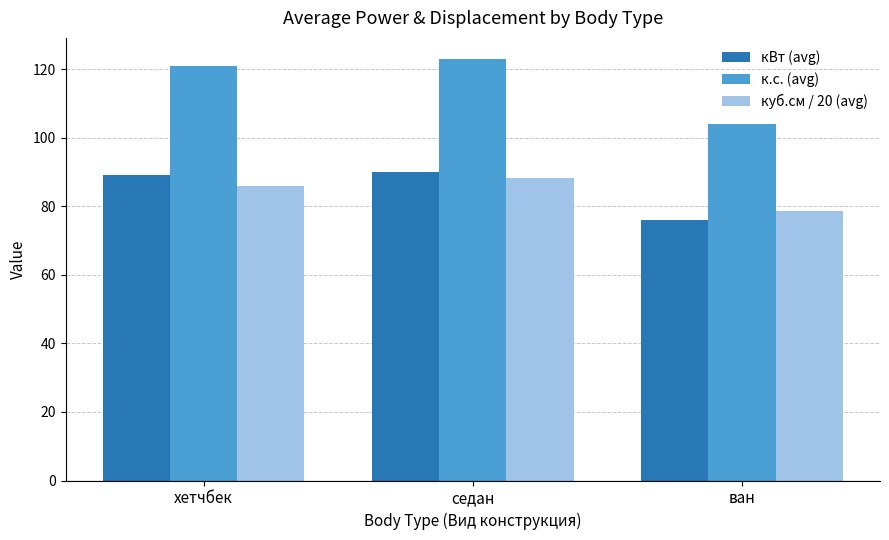

Is the value of куб.см / 20 (avg) at седан greater than the value of кВт (avg) at седан?

No